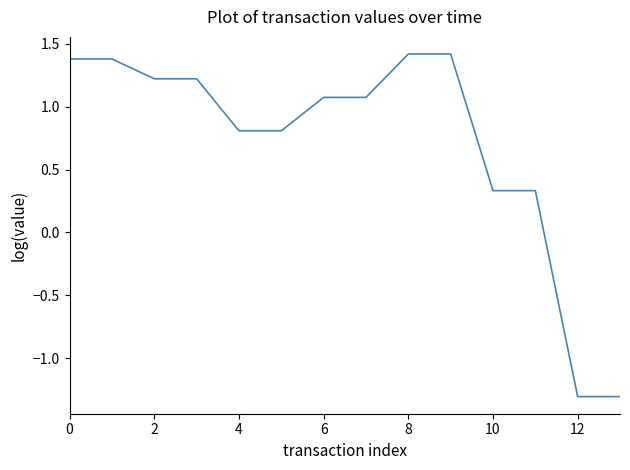

What is the minimum value shown in the chart?

-1.3